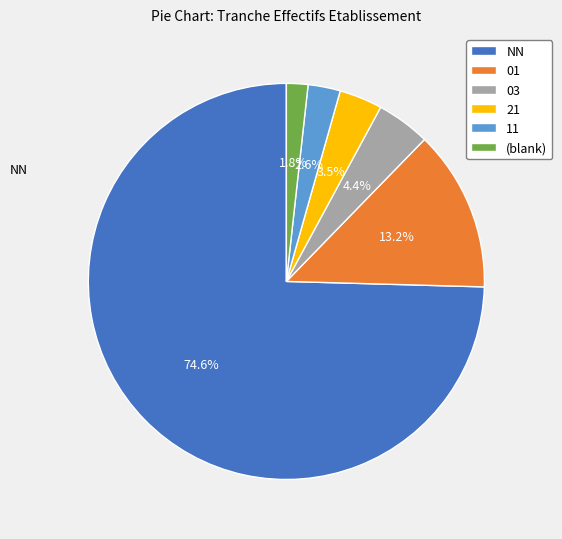

Does any single category account for the majority?

Yes